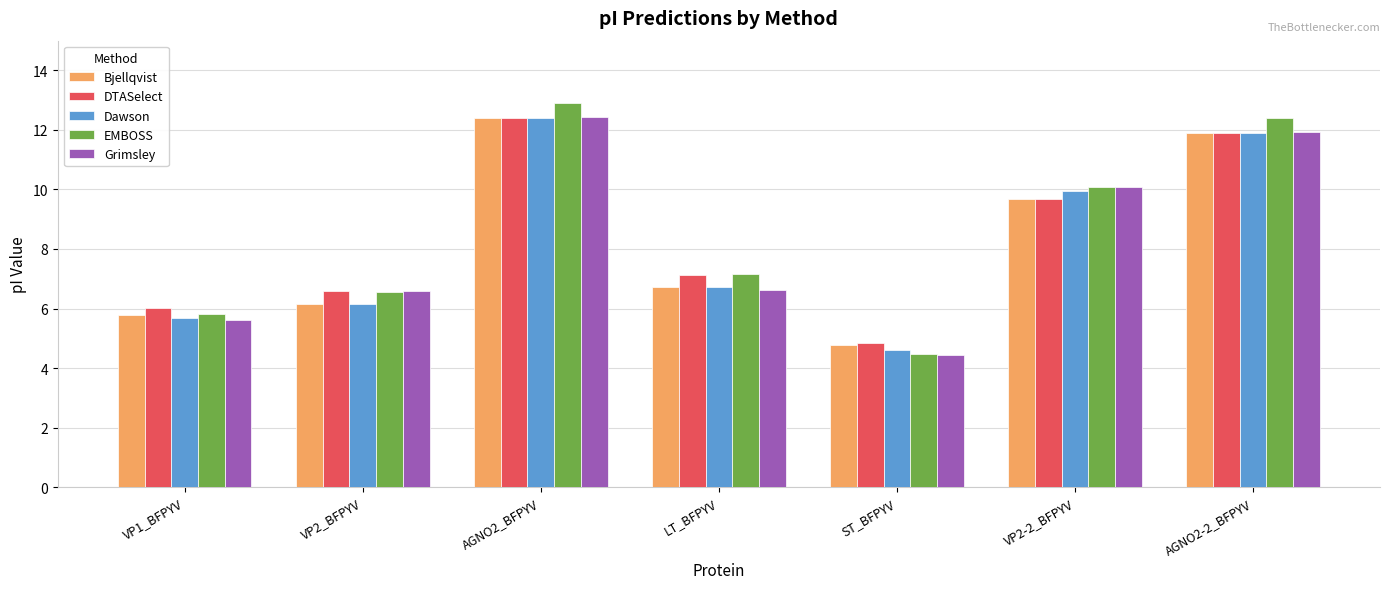

Reading right to left, list all the values displayed in this chart.

Bjellqvist: AGNO2-2_BFPYV=11.9	VP2-2_BFPYV=9.7	ST_BFPYV=4.8	LT_BFPYV=6.7	AGNO2_BFPYV=12.4	VP2_BFPYV=6.2	VP1_BFPYV=5.8
DTASelect: AGNO2-2_BFPYV=11.9	VP2-2_BFPYV=9.7	ST_BFPYV=4.8	LT_BFPYV=7.1	AGNO2_BFPYV=12.4	VP2_BFPYV=6.6	VP1_BFPYV=6.0
Dawson: AGNO2-2_BFPYV=11.9	VP2-2_BFPYV=10.0	ST_BFPYV=4.6	LT_BFPYV=6.7	AGNO2_BFPYV=12.4	VP2_BFPYV=6.2	VP1_BFPYV=5.7
EMBOSS: AGNO2-2_BFPYV=12.4	VP2-2_BFPYV=10.1	ST_BFPYV=4.5	LT_BFPYV=7.1	AGNO2_BFPYV=12.9	VP2_BFPYV=6.5	VP1_BFPYV=5.8
Grimsley: AGNO2-2_BFPYV=11.9	VP2-2_BFPYV=10.1	ST_BFPYV=4.4	LT_BFPYV=6.6	AGNO2_BFPYV=12.4	VP2_BFPYV=6.6	VP1_BFPYV=5.6